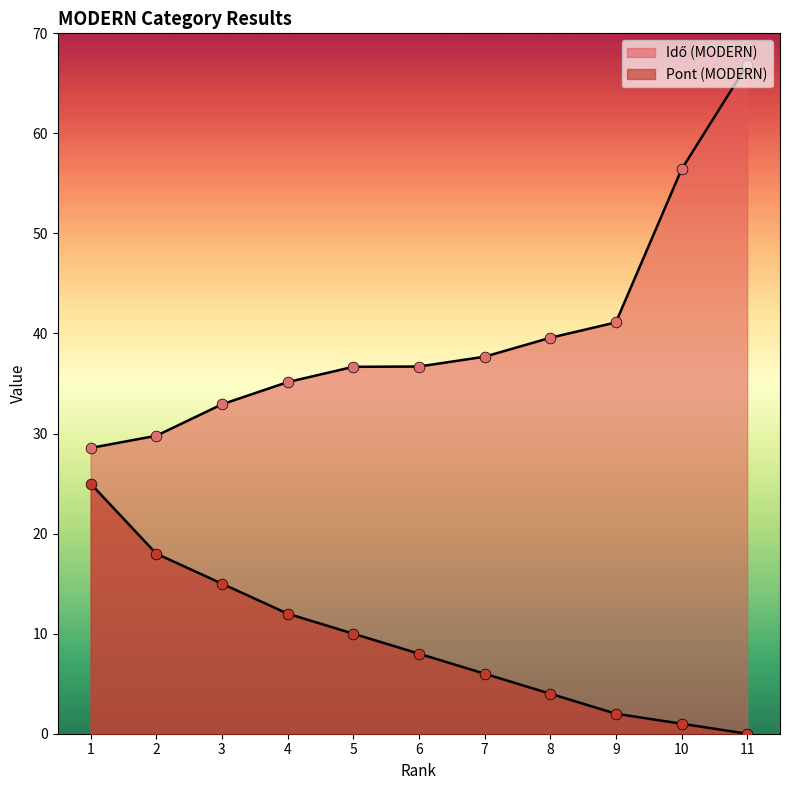

At which category is the sum across all series the highest?

11